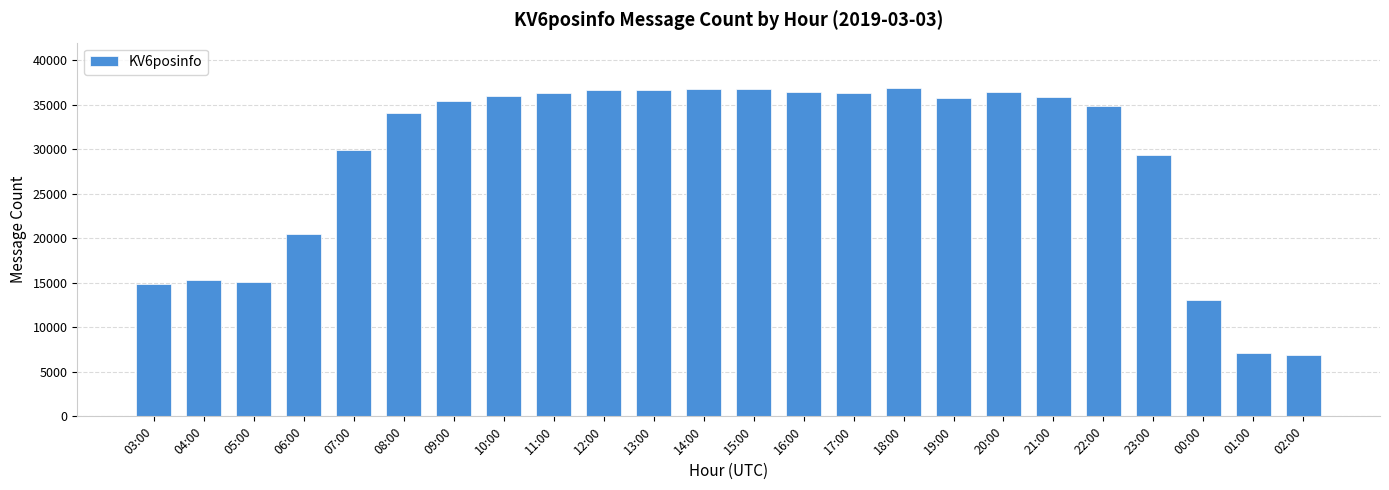

What is the minimum value shown in the chart?

6946